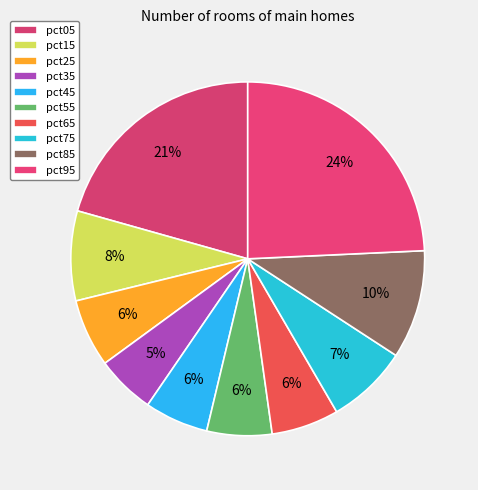

Does any single category account for the majority?

No